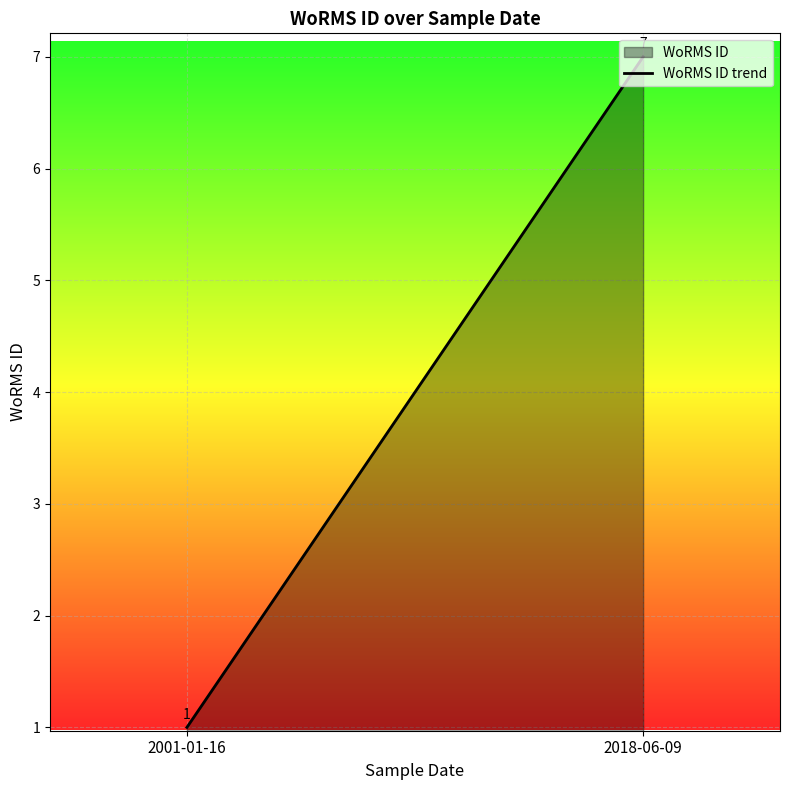

Read the value at 2018-06-09.

7